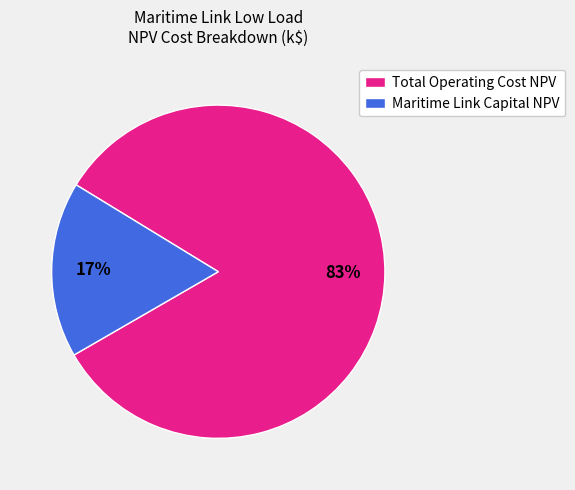

Count the number of slices in the pie.

2